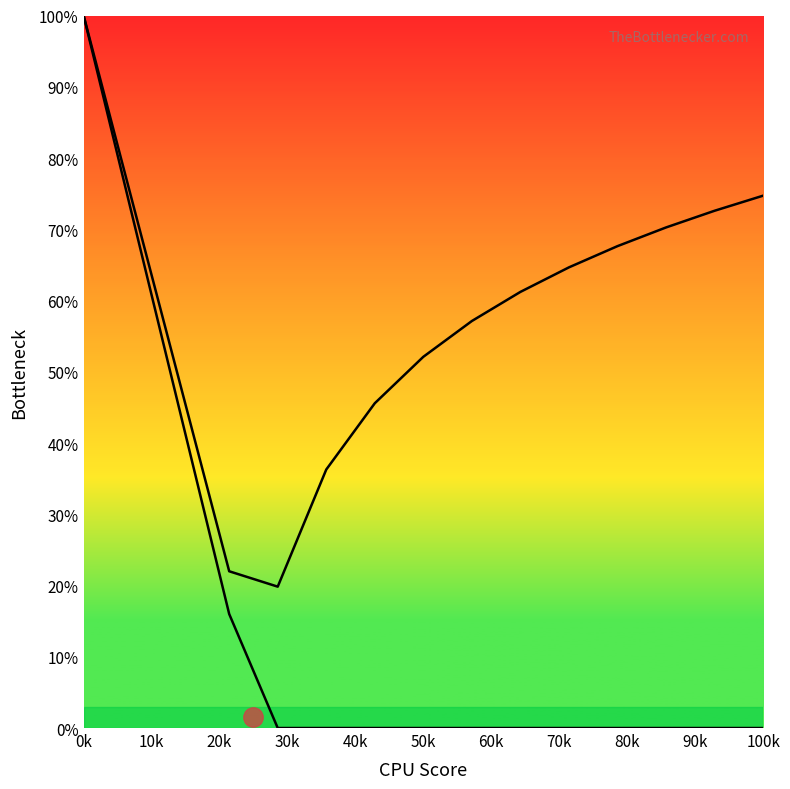

Which series changed the most between 10k and 100k?

GPU Bottleneck